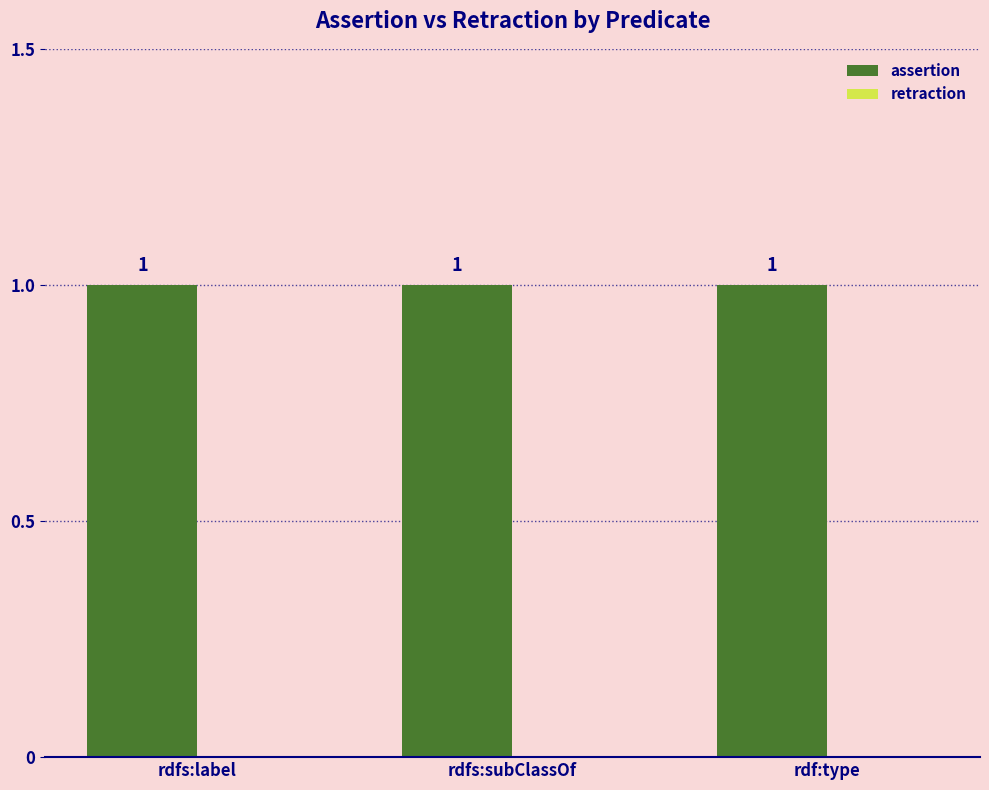

Reading left to right, what are all the values shown in this chart?

assertion: 1	1	1
retraction: 0	0	0